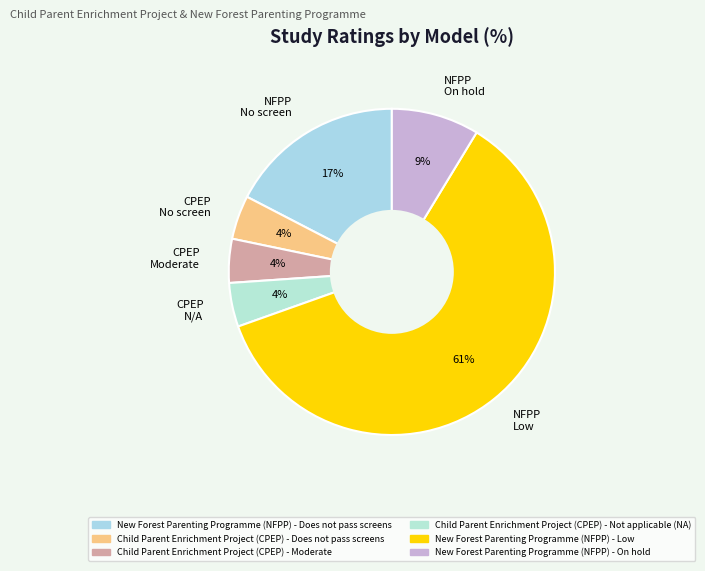

To the nearest percent, what is the average slice percentage?

17%